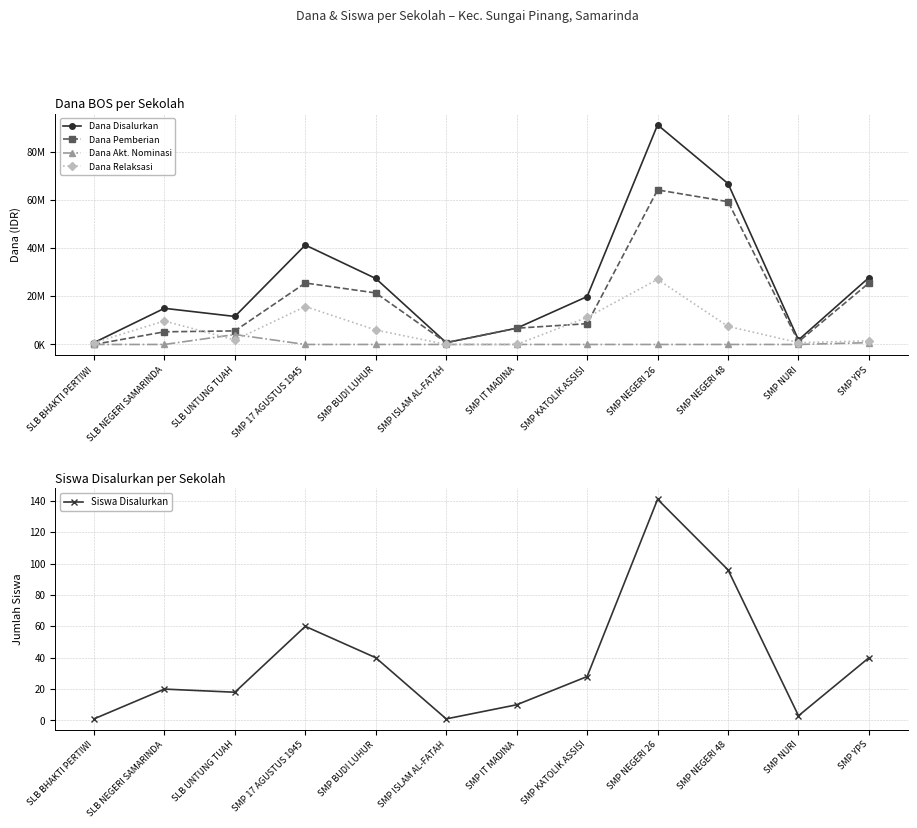

At which category does the chart reach its minimum across all series?

SLB BHAKTI PERTIWI